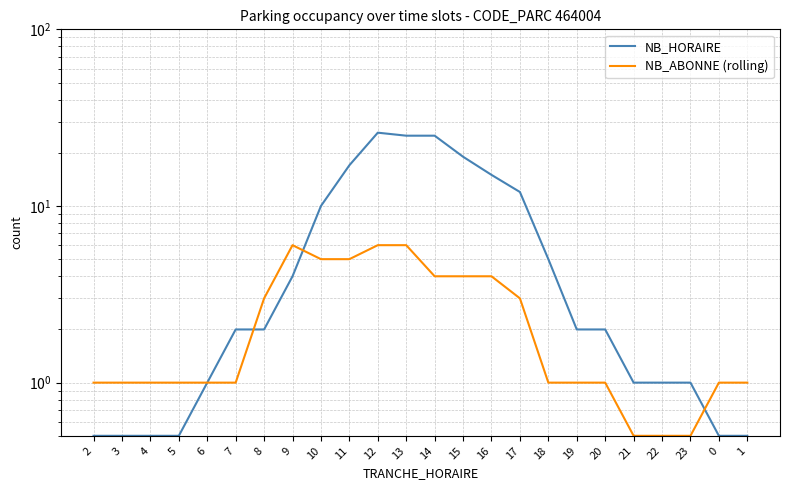

What is the label of the 9th point from the right?

17